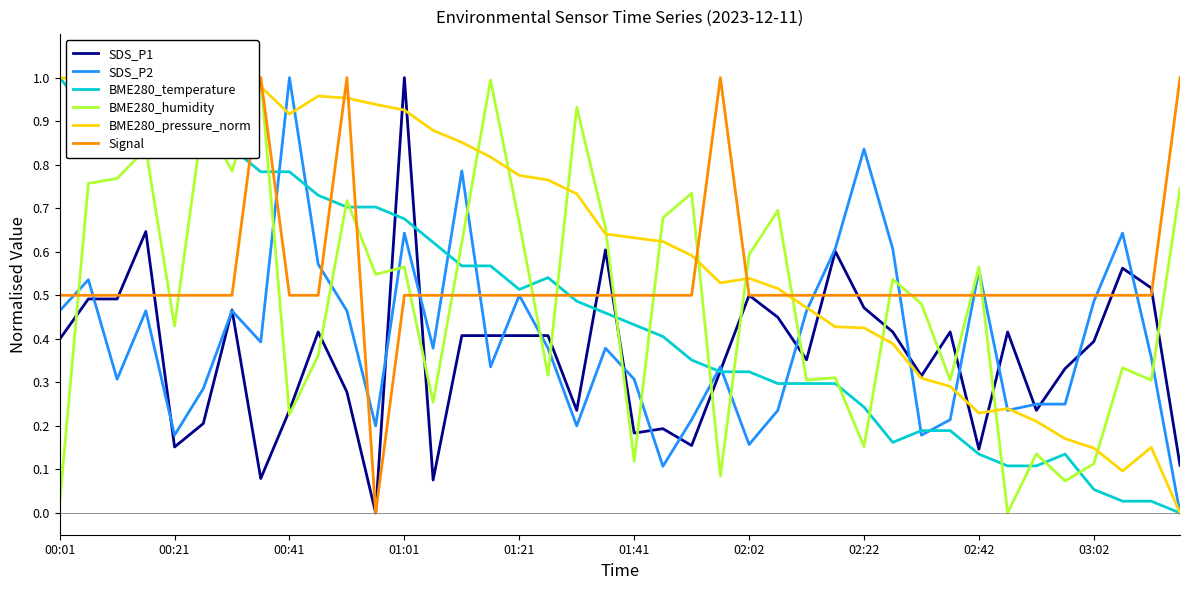

True or false: BME280_temperature and Signal intersect in this chart.

True